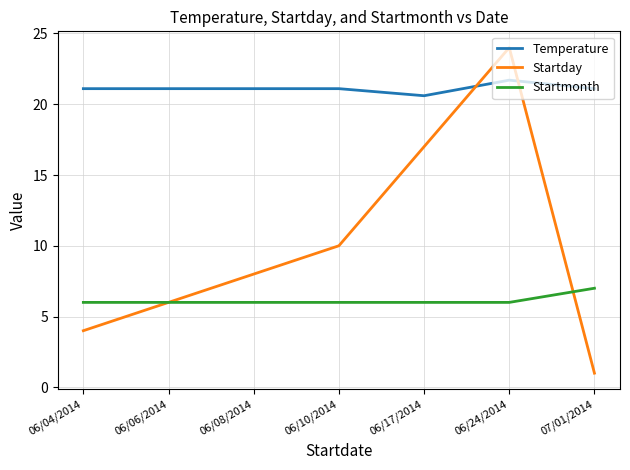

How many times do Temperature and Startday cross each other?

2